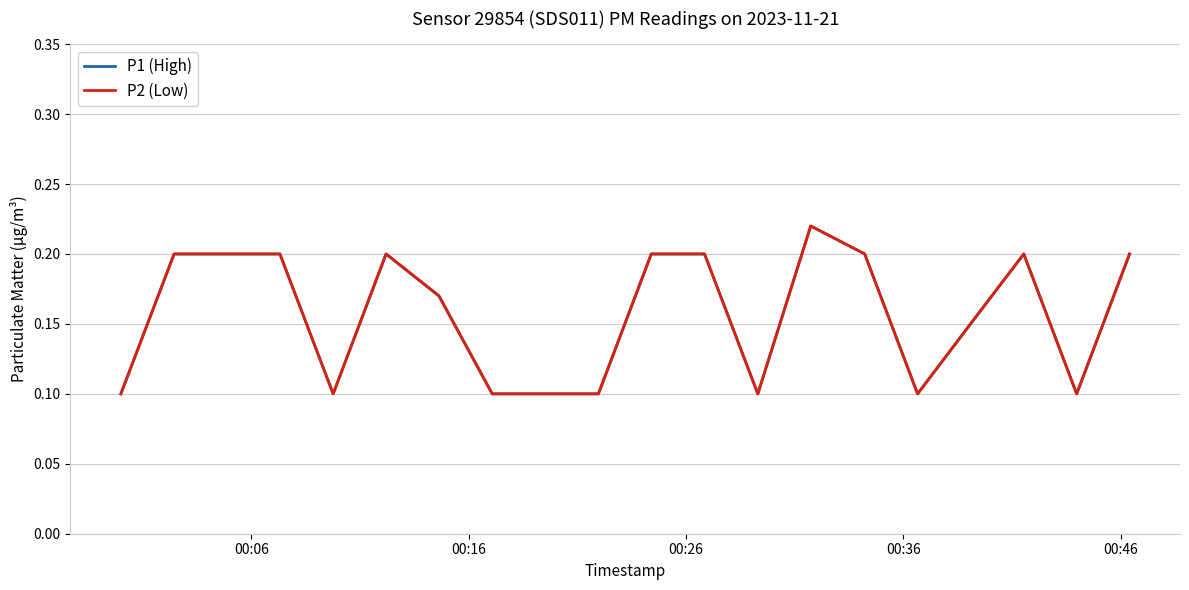

What is the difference between the maximum and minimum values in the P2 (Low) series?

0.1